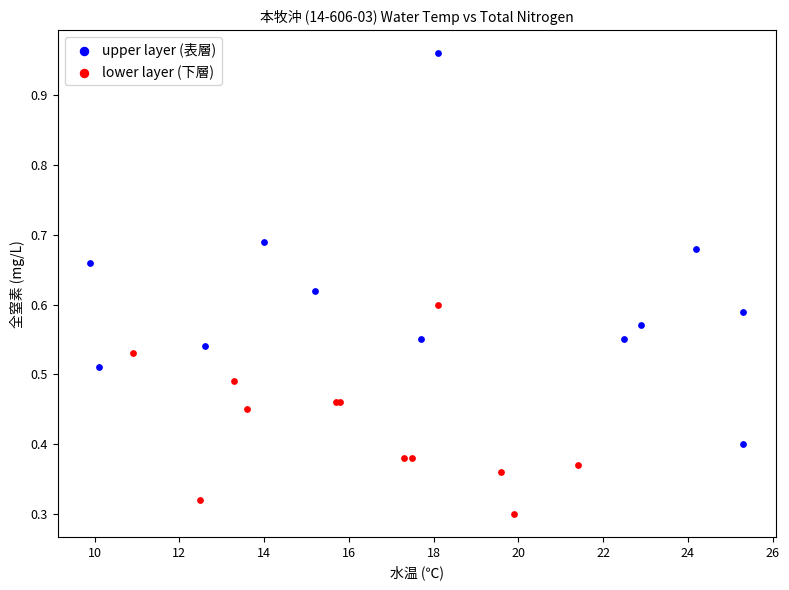

Which series contains the highest Y value?

upper layer (表層)